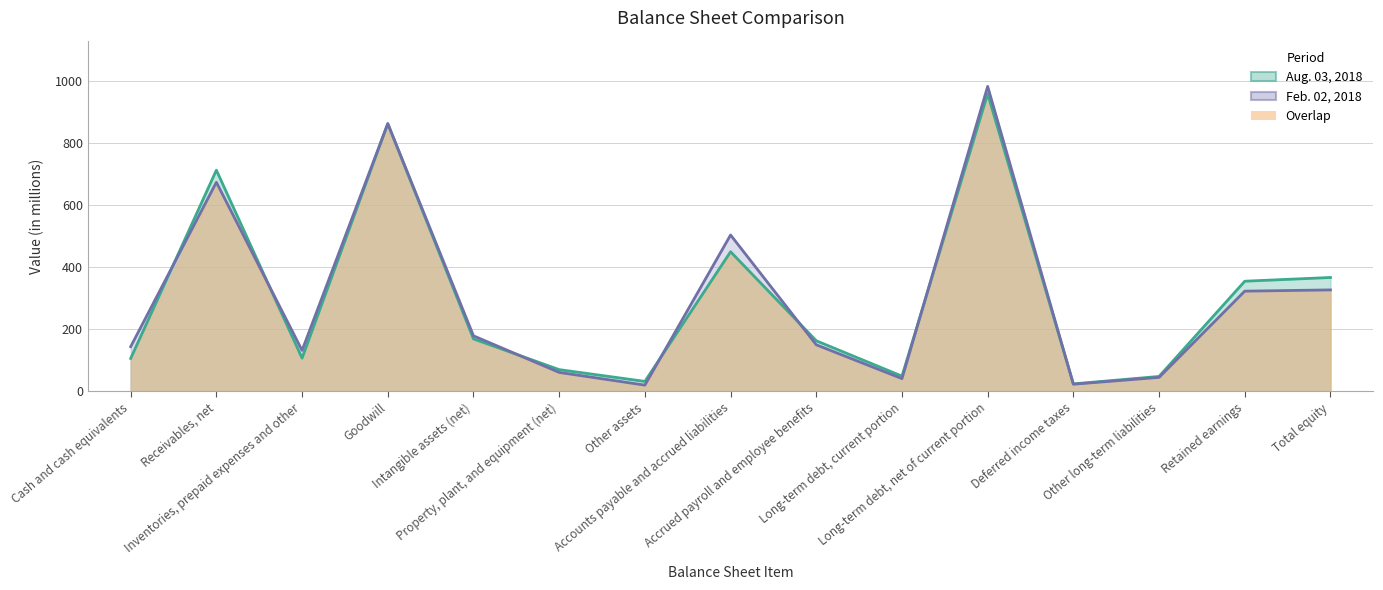

What is the greatest value displayed?

983